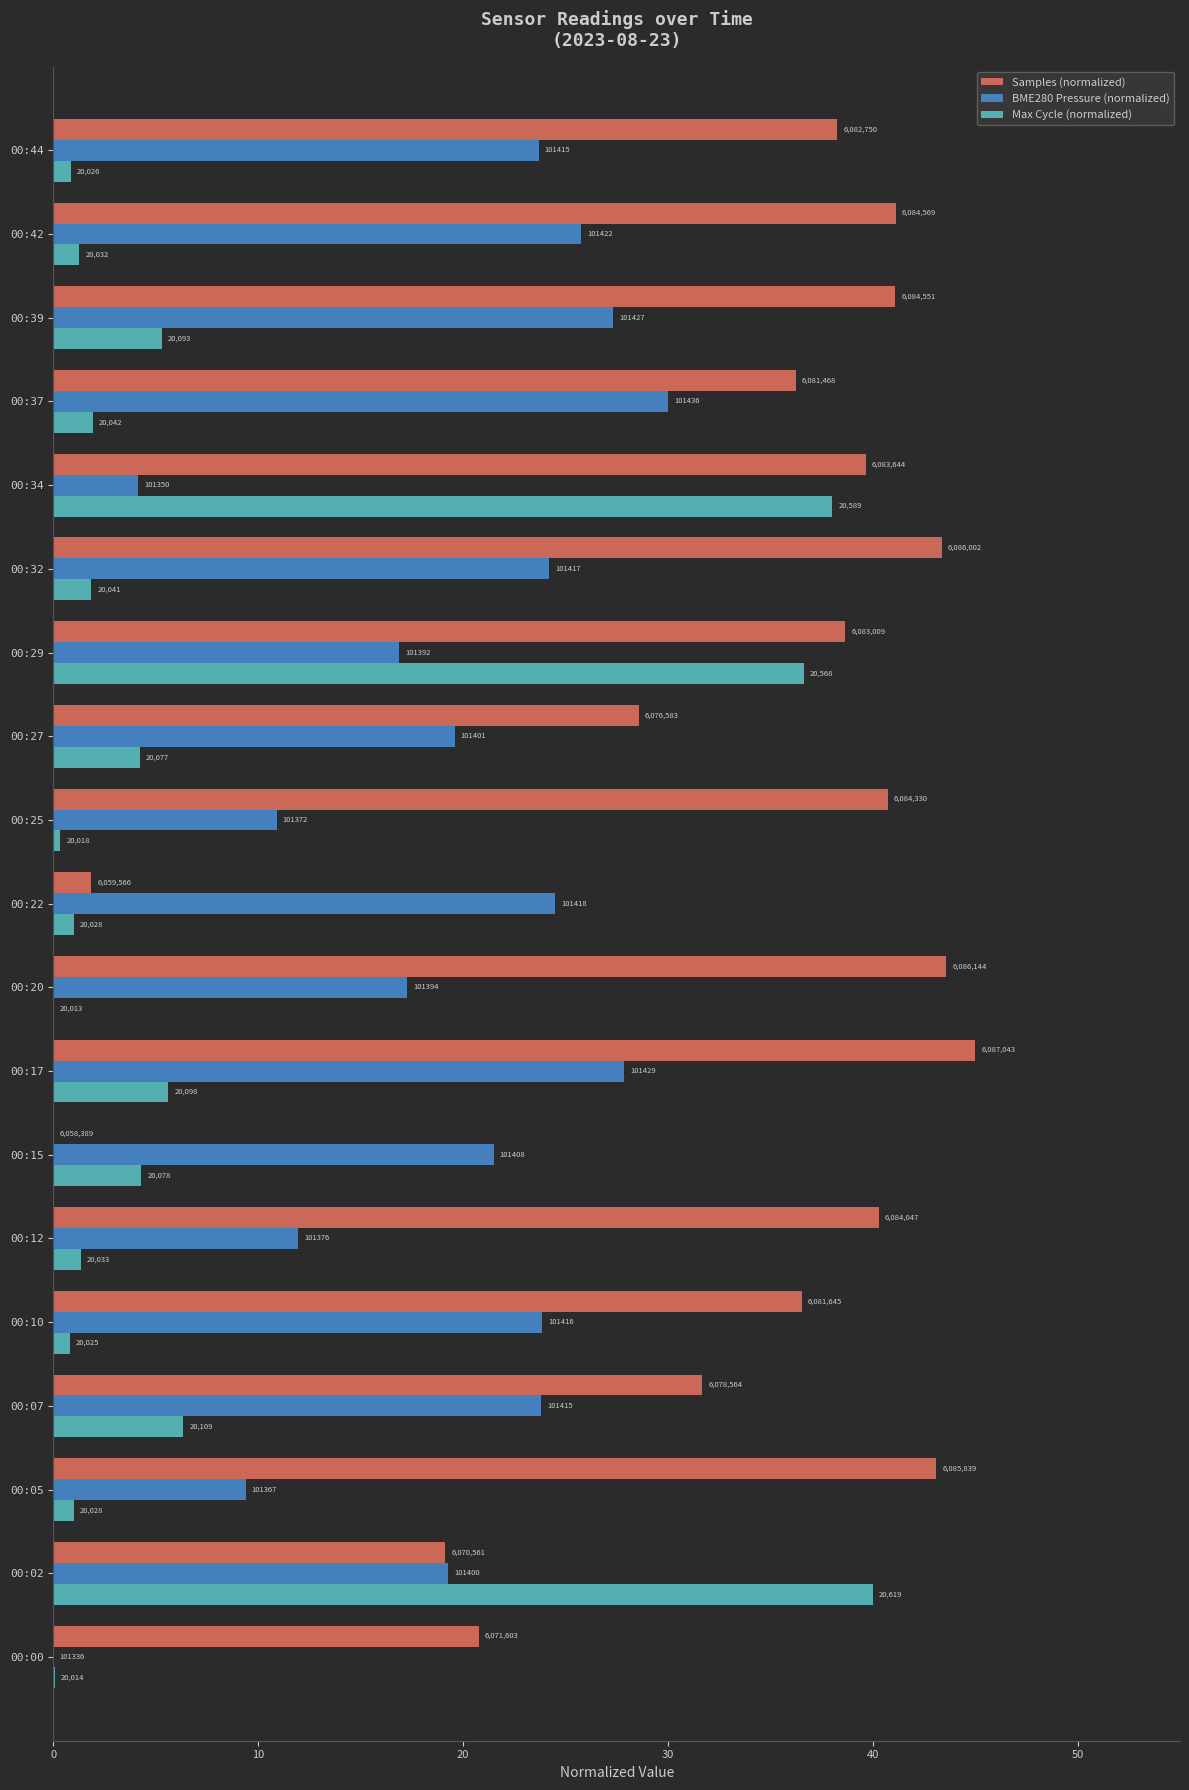

What are all the series names shown in the legend?

Samples (normalized), BME280 Pressure (normalized), Max Cycle (normalized)